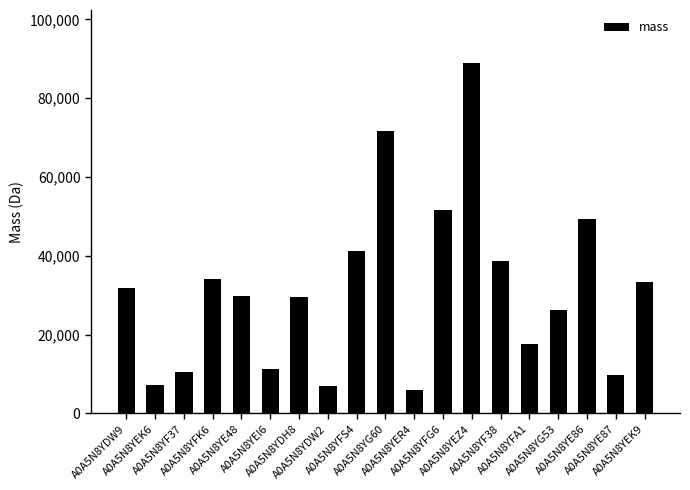

At which label is the value closest to 47528?

A0A5N8YE86